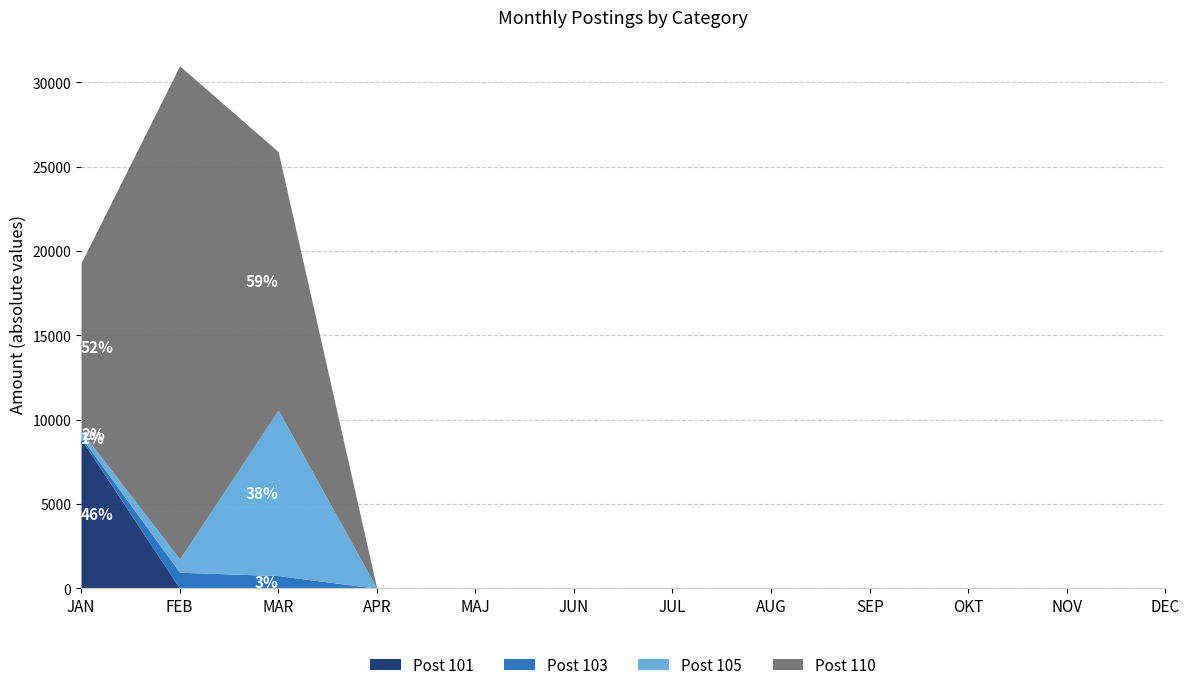

True or false: Post 103 has more than 0 points higher than both neighbors.

True